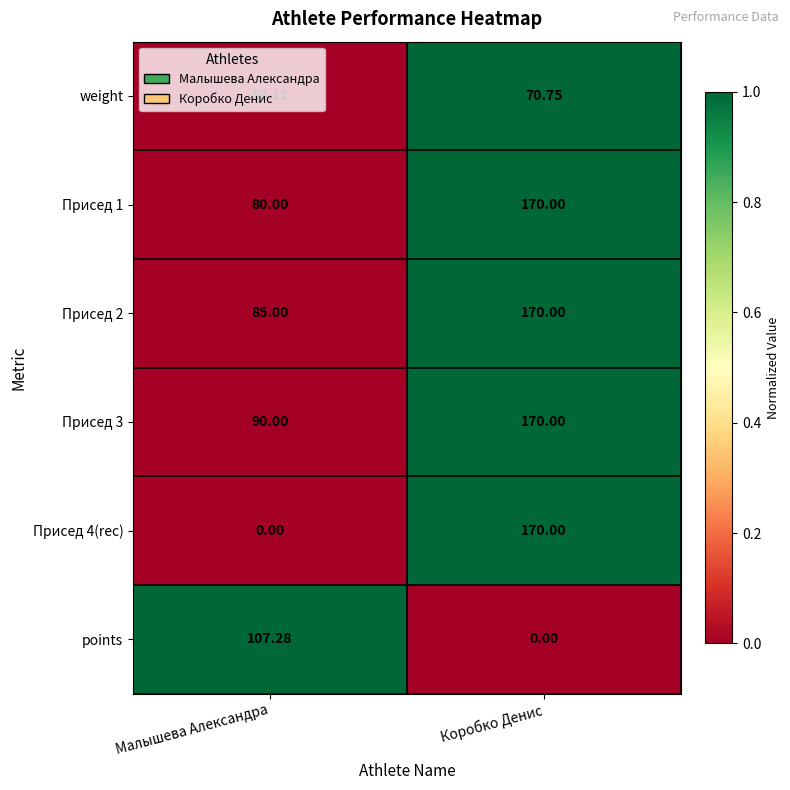

Rank the categories by Присед 2 value from lowest to highest.

Малышева Александра, Коробко Денис